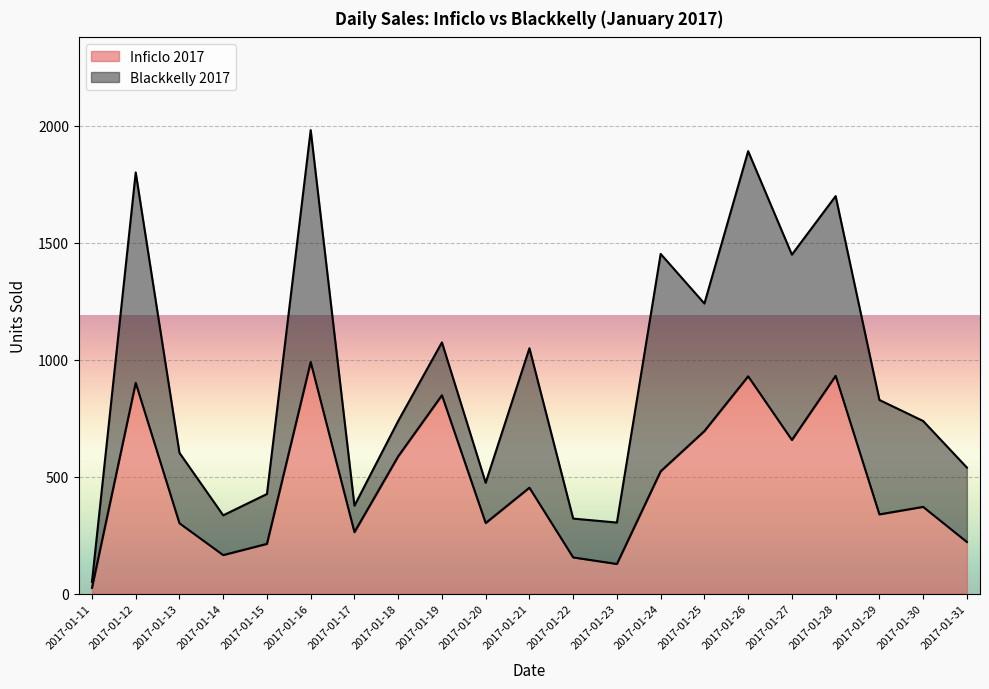

Is it true that the value at 2017-01-25 is 399?

False